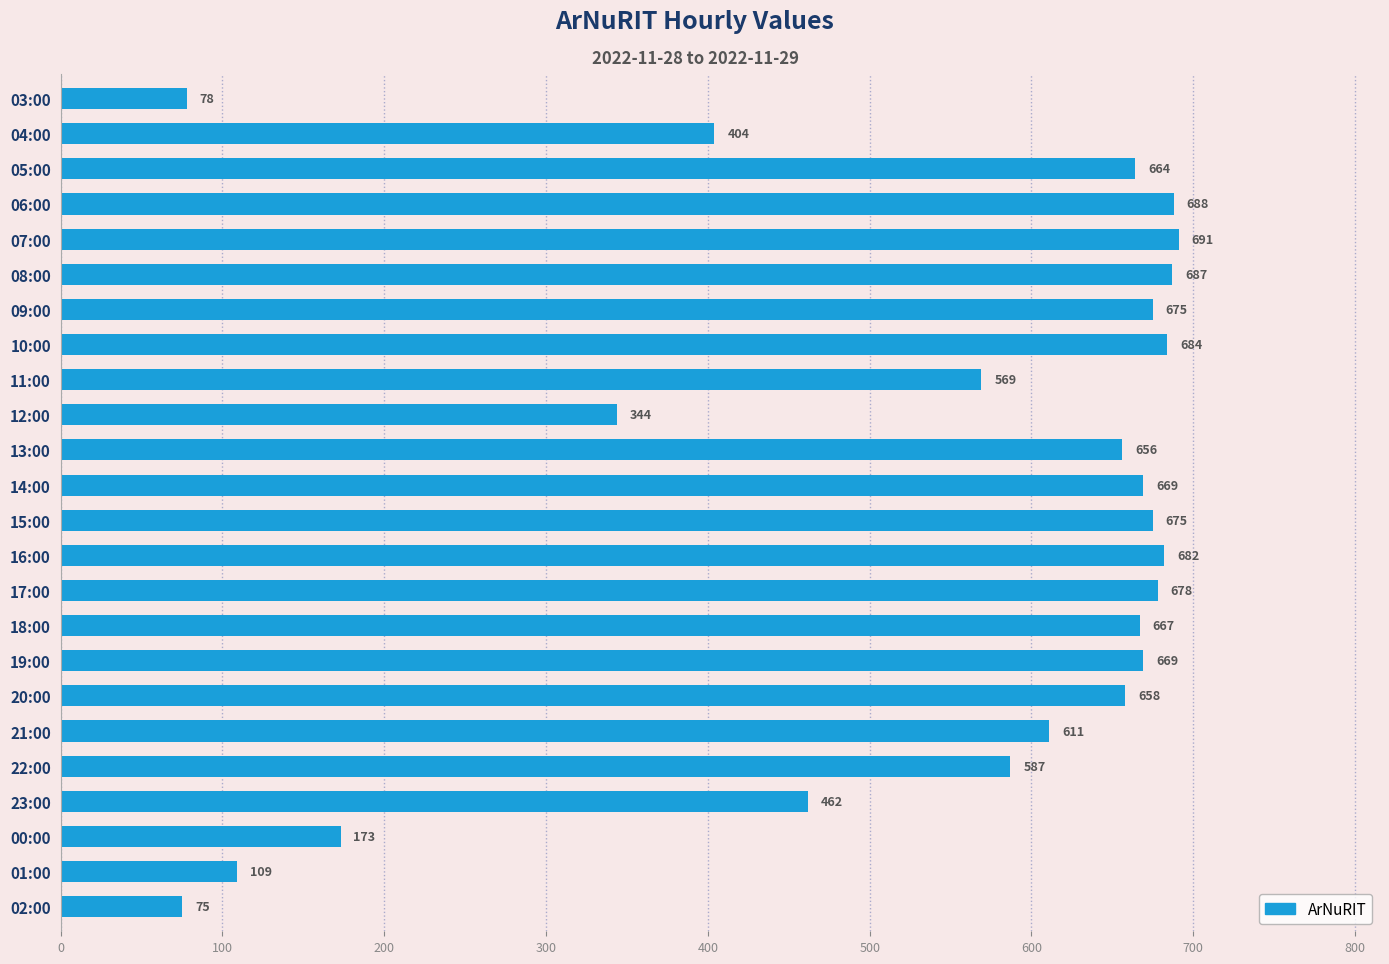

Which label corresponds to the smallest value in the chart?

02:00